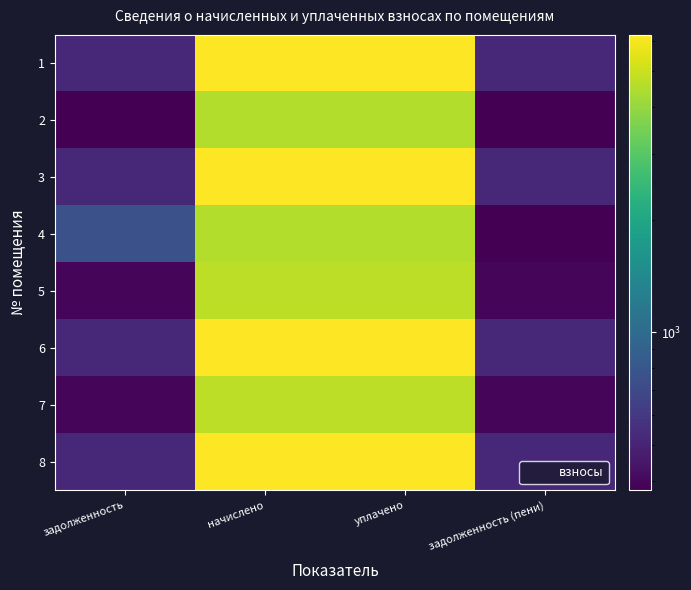

Reading left to right, list all the values displayed in this chart.

1: задолженность=517.2	начислено=6206.5	уплачено=6176.5	задолженность (пени)=517.2
2: задолженность=377.7	начислено=4532.4	уплачено=4510.5	задолженность (пени)=377.7
3: задолженность=517.2	начислено=6206.5	уплачено=6176.5	задолженность (пени)=517.2
4: задолженность=755.4	начислено=4532.4	уплачено=4510.5	задолженность (пени)=377.7
5: задолженность=393.8	начислено=4726.1	уплачено=4703.2	задолженность (пени)=393.8
6: задолженность=520.0	начислено=6240.6	уплачено=6210.5	задолженность (пени)=520.0
7: задолженность=393.8	начислено=4726.1	уплачено=4703.2	задолженность (пени)=393.8
8: задолженность=520.0	начислено=6240.6	уплачено=6210.5	задолженность (пени)=520.0